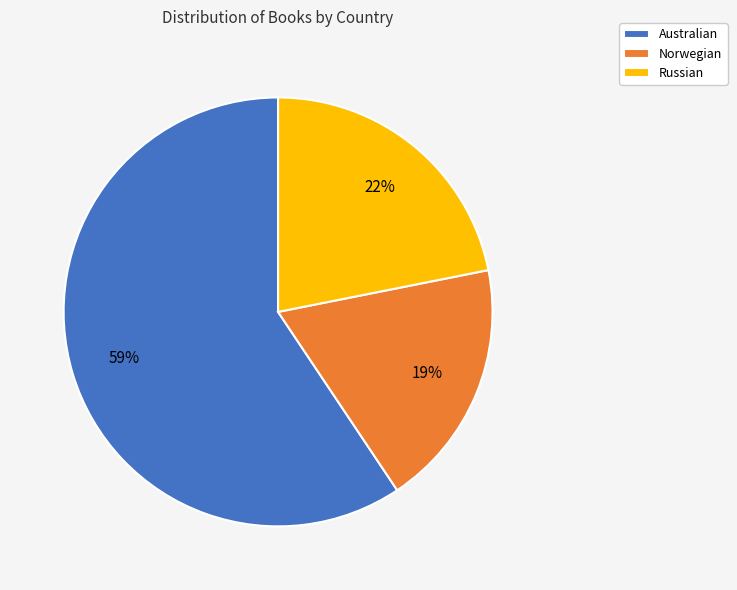

How many slices are in this pie chart?

3